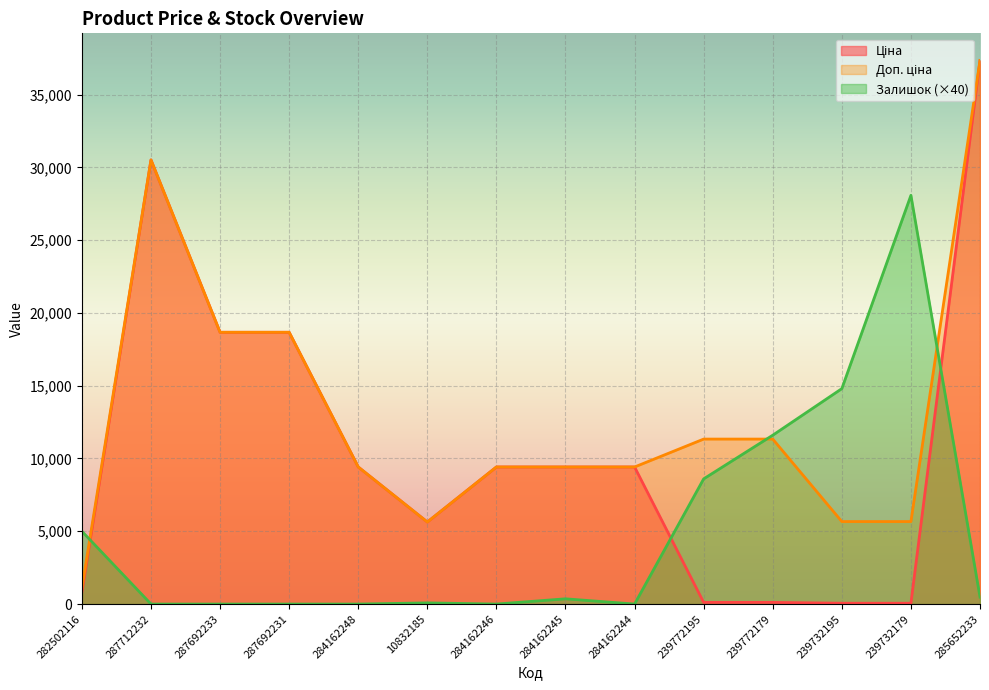

What is the total value across all series at 284162244?

18833.7